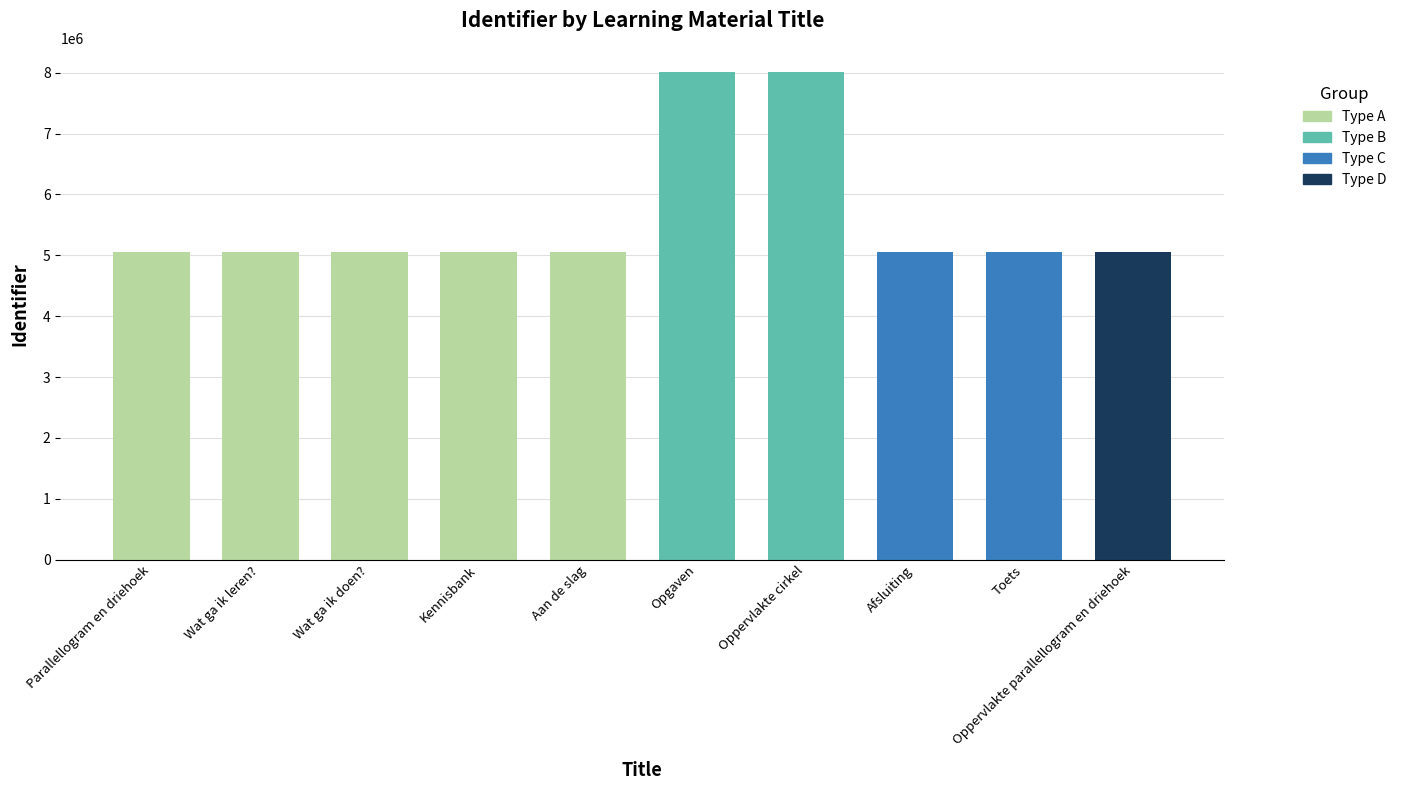

What is the smallest value displayed?

5056349